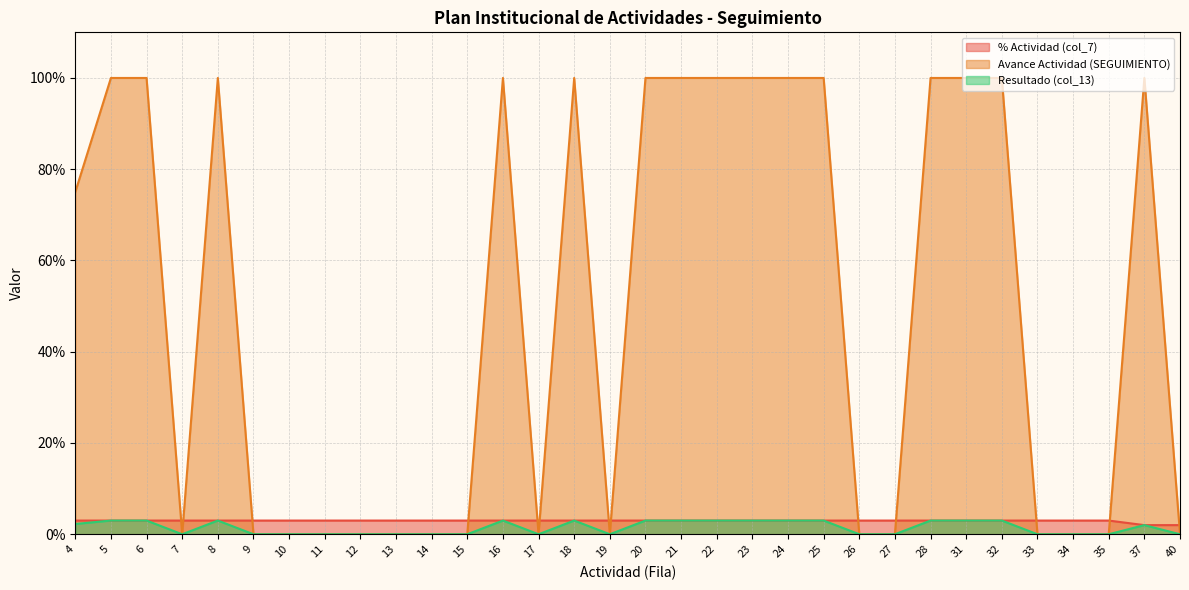

Which series has the largest total across all categories?

Avance Actividad (SEGUIMIENTO)